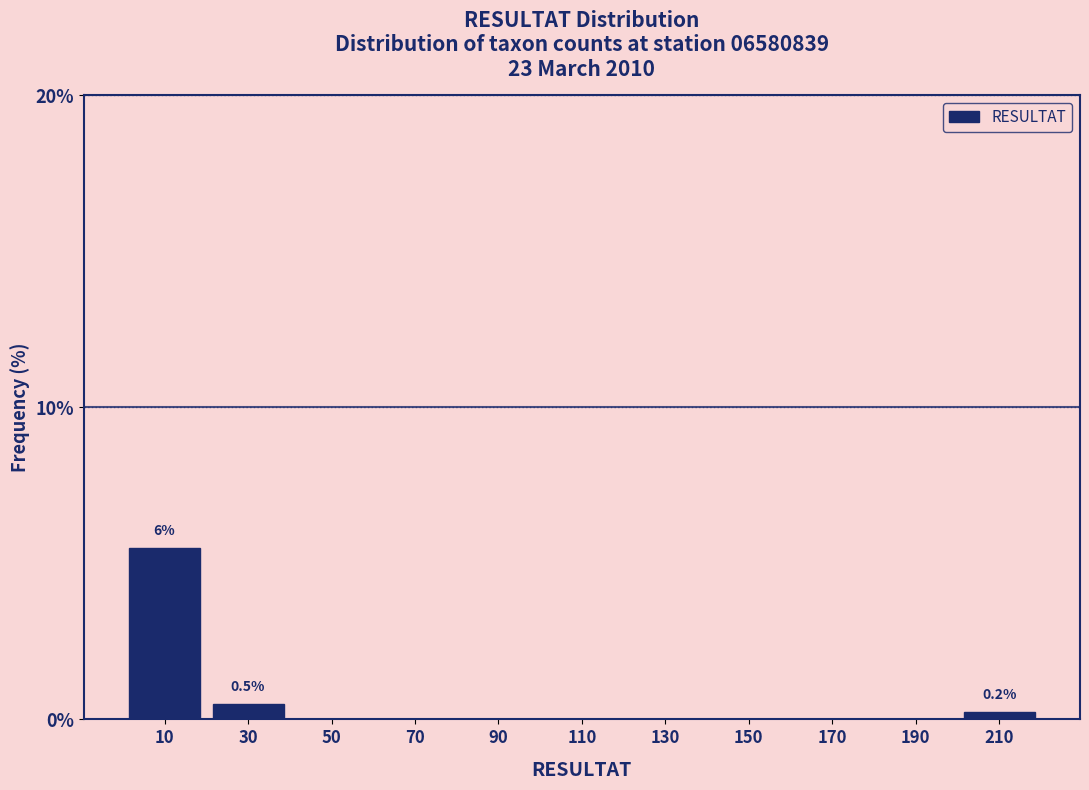

The value at 50 is 0.0. True or false?

True